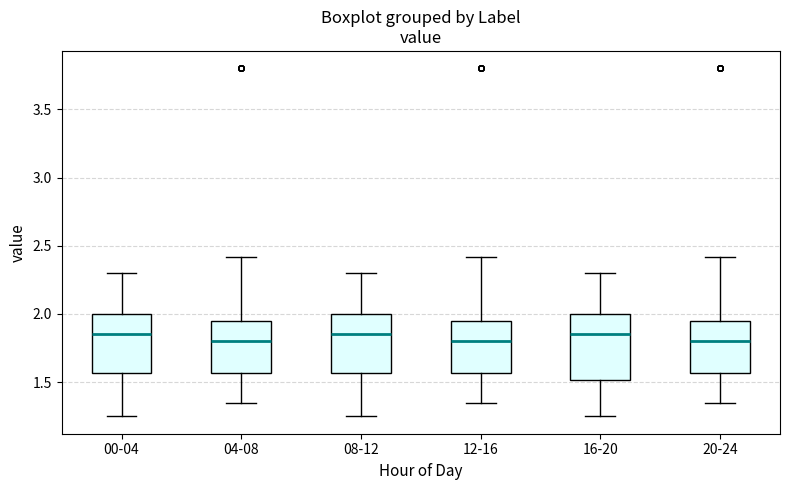

Which box is the tallest, from its lower edge to its upper edge?

16-20